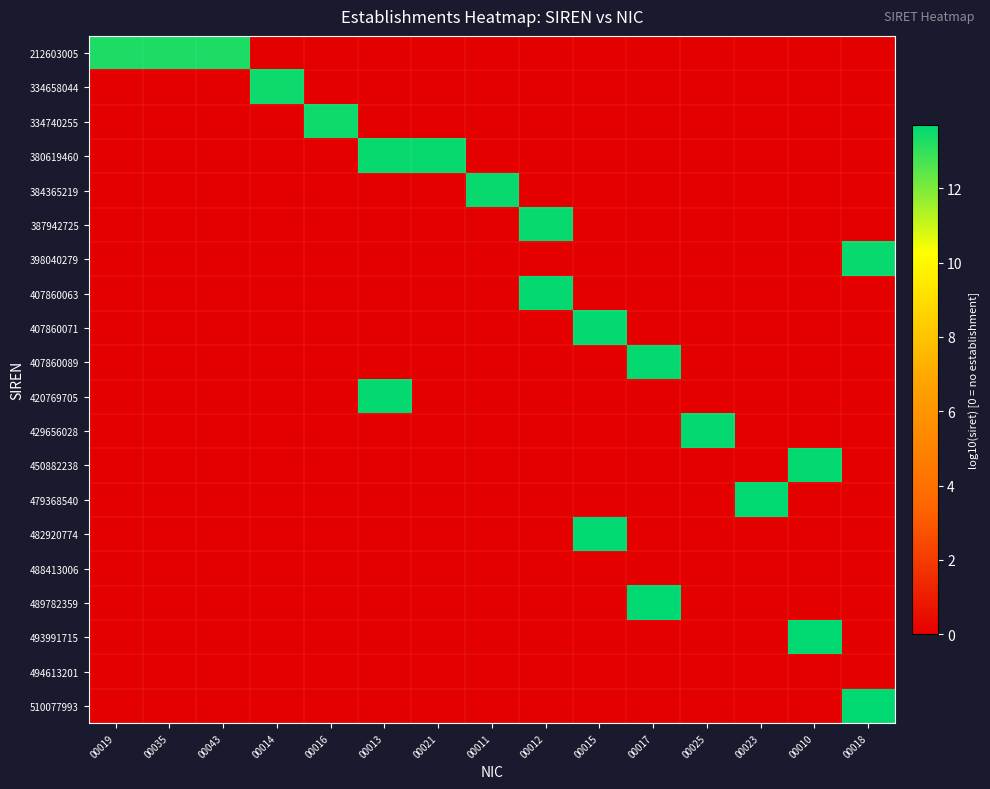

Reading left to right, transcribe all the data shown in this chart.

212603005: 00019=13.3	00035=13.3	00043=13.3	00014=0.0	00016=0.0	00013=0.0	00021=0.0	00011=0.0	00012=0.0	00015=0.0	00017=0.0	00025=0.0	00023=0.0	00010=0.0	00018=0.0
334658044: 00019=0.0	00035=0.0	00043=0.0	00014=13.5	00016=0.0	00013=0.0	00021=0.0	00011=0.0	00012=0.0	00015=0.0	00017=0.0	00025=0.0	00023=0.0	00010=0.0	00018=0.0
334740255: 00019=0.0	00035=0.0	00043=0.0	00014=0.0	00016=13.5	00013=0.0	00021=0.0	00011=0.0	00012=0.0	00015=0.0	00017=0.0	00025=0.0	00023=0.0	00010=0.0	00018=0.0
380619460: 00019=0.0	00035=0.0	00043=0.0	00014=0.0	00016=0.0	00013=13.6	00021=13.6	00011=0.0	00012=0.0	00015=0.0	00017=0.0	00025=0.0	00023=0.0	00010=0.0	00018=0.0
384365219: 00019=0.0	00035=0.0	00043=0.0	00014=0.0	00016=0.0	00013=0.0	00021=0.0	00011=13.6	00012=0.0	00015=0.0	00017=0.0	00025=0.0	00023=0.0	00010=0.0	00018=0.0
387942725: 00019=0.0	00035=0.0	00043=0.0	00014=0.0	00016=0.0	00013=0.0	00021=0.0	00011=0.0	00012=13.6	00015=0.0	00017=0.0	00025=0.0	00023=0.0	00010=0.0	00018=0.0
398040279: 00019=0.0	00035=0.0	00043=0.0	00014=0.0	00016=0.0	00013=0.0	00021=0.0	00011=0.0	00012=0.0	00015=0.0	00017=0.0	00025=0.0	00023=0.0	00010=0.0	00018=13.6
407860063: 00019=0.0	00035=0.0	00043=0.0	00014=0.0	00016=0.0	00013=0.0	00021=0.0	00011=0.0	00012=13.6	00015=0.0	00017=0.0	00025=0.0	00023=0.0	00010=0.0	00018=0.0
407860071: 00019=0.0	00035=0.0	00043=0.0	00014=0.0	00016=0.0	00013=0.0	00021=0.0	00011=0.0	00012=0.0	00015=13.6	00017=0.0	00025=0.0	00023=0.0	00010=0.0	00018=0.0
407860089: 00019=0.0	00035=0.0	00043=0.0	00014=0.0	00016=0.0	00013=0.0	00021=0.0	00011=0.0	00012=0.0	00015=0.0	00017=13.6	00025=0.0	00023=0.0	00010=0.0	00018=0.0
420769705: 00019=0.0	00035=0.0	00043=0.0	00014=0.0	00016=0.0	00013=13.6	00021=0.0	00011=0.0	00012=0.0	00015=0.0	00017=0.0	00025=0.0	00023=0.0	00010=0.0	00018=0.0
429656028: 00019=0.0	00035=0.0	00043=0.0	00014=0.0	00016=0.0	00013=0.0	00021=0.0	00011=0.0	00012=0.0	00015=0.0	00017=0.0	00025=13.6	00023=0.0	00010=0.0	00018=0.0
450882238: 00019=0.0	00035=0.0	00043=0.0	00014=0.0	00016=0.0	00013=0.0	00021=0.0	00011=0.0	00012=0.0	00015=0.0	00017=0.0	00025=0.0	00023=0.0	00010=13.7	00018=0.0
479368540: 00019=0.0	00035=0.0	00043=0.0	00014=0.0	00016=0.0	00013=0.0	00021=0.0	00011=0.0	00012=0.0	00015=0.0	00017=0.0	00025=0.0	00023=13.7	00010=0.0	00018=0.0
482920774: 00019=0.0	00035=0.0	00043=0.0	00014=0.0	00016=0.0	00013=0.0	00021=0.0	00011=0.0	00012=0.0	00015=13.7	00017=0.0	00025=0.0	00023=0.0	00010=0.0	00018=0.0
488413006: 00019=0.0	00035=0.0	00043=0.0	00014=0.0	00016=0.0	00013=0.0	00021=0.0	00011=0.0	00012=0.0	00015=0.0	00017=0.0	00025=0.0	00023=0.0	00010=0.0	00018=0.0
489782359: 00019=0.0	00035=0.0	00043=0.0	00014=0.0	00016=0.0	00013=0.0	00021=0.0	00011=0.0	00012=0.0	00015=0.0	00017=13.7	00025=0.0	00023=0.0	00010=0.0	00018=0.0
493991715: 00019=0.0	00035=0.0	00043=0.0	00014=0.0	00016=0.0	00013=0.0	00021=0.0	00011=0.0	00012=0.0	00015=0.0	00017=0.0	00025=0.0	00023=0.0	00010=13.7	00018=0.0
494613201: 00019=0.0	00035=0.0	00043=0.0	00014=0.0	00016=0.0	00013=0.0	00021=0.0	00011=0.0	00012=0.0	00015=0.0	00017=0.0	00025=0.0	00023=0.0	00010=0.0	00018=0.0
510077993: 00019=0.0	00035=0.0	00043=0.0	00014=0.0	00016=0.0	00013=0.0	00021=0.0	00011=0.0	00012=0.0	00015=0.0	00017=0.0	00025=0.0	00023=0.0	00010=0.0	00018=13.7